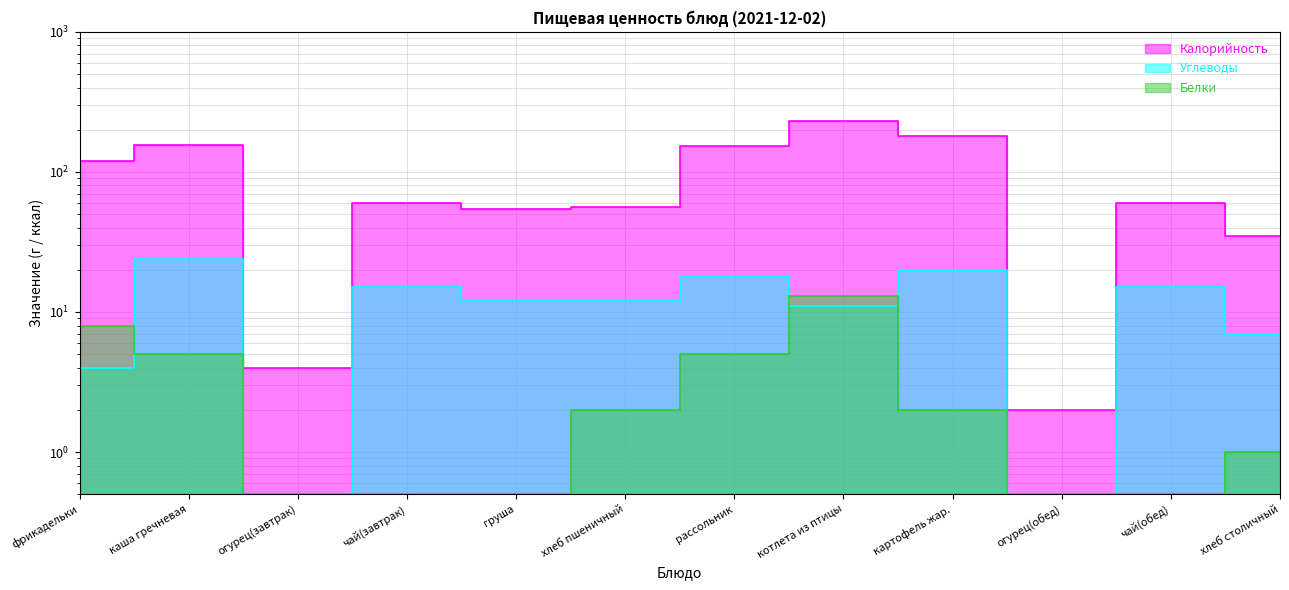

Where do Белки and Углеводы first cross each other?

фрикадельки and каша гречневая